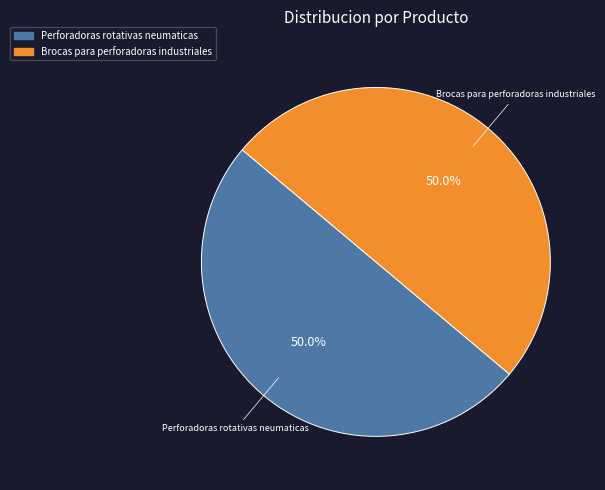

What is the ratio of the value at Perforadoras rotativas neumaticas to the value at Brocas para perforadoras industriales?

1.0